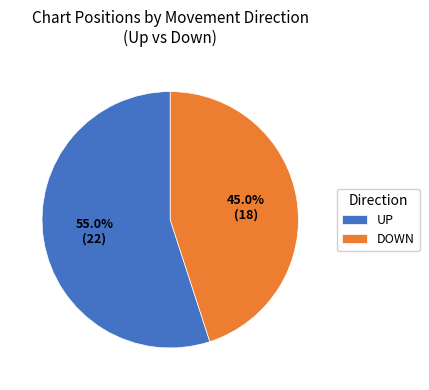

Which slice is the smallest?

DOWN